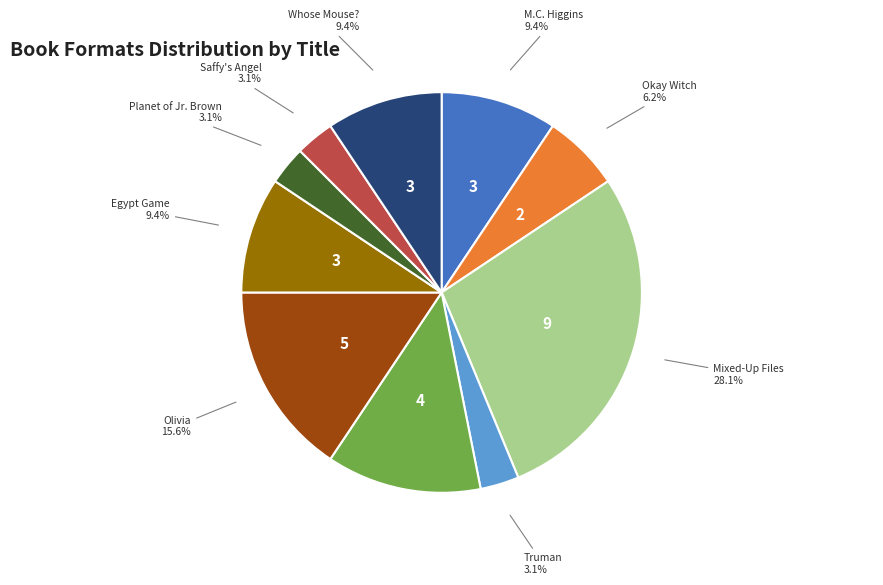

Approximately how many times larger is the value at Okay Witch compared to Whose Mouse??

0.7